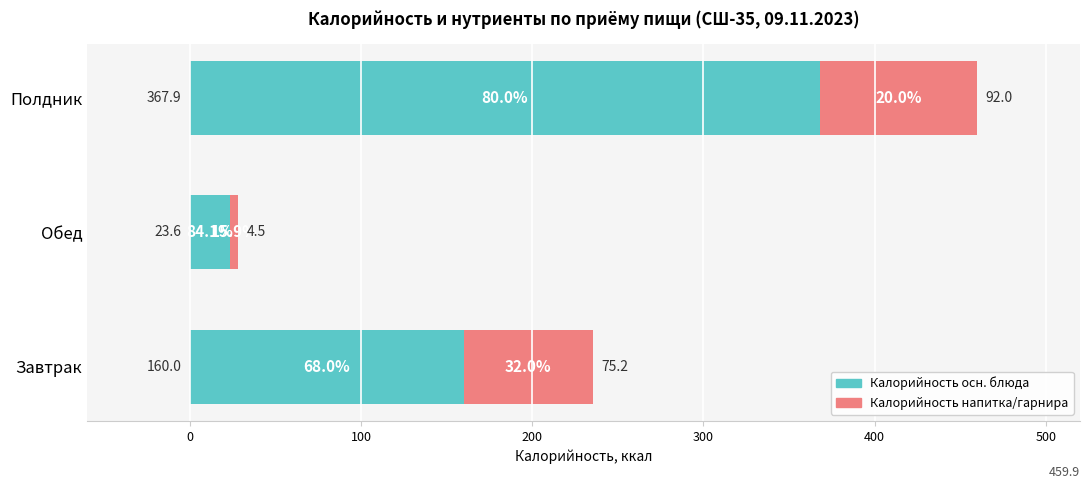

Where is Калорийность осн. блюда nearest to the value 195?

Завтрак